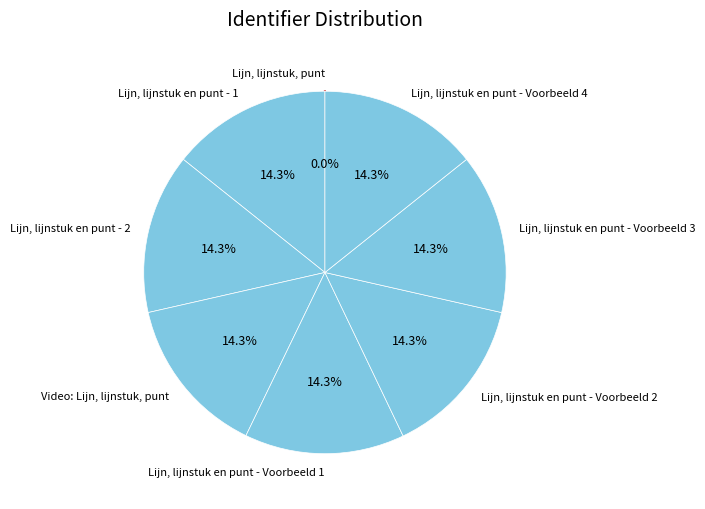

Is there a majority slice in this chart?

No